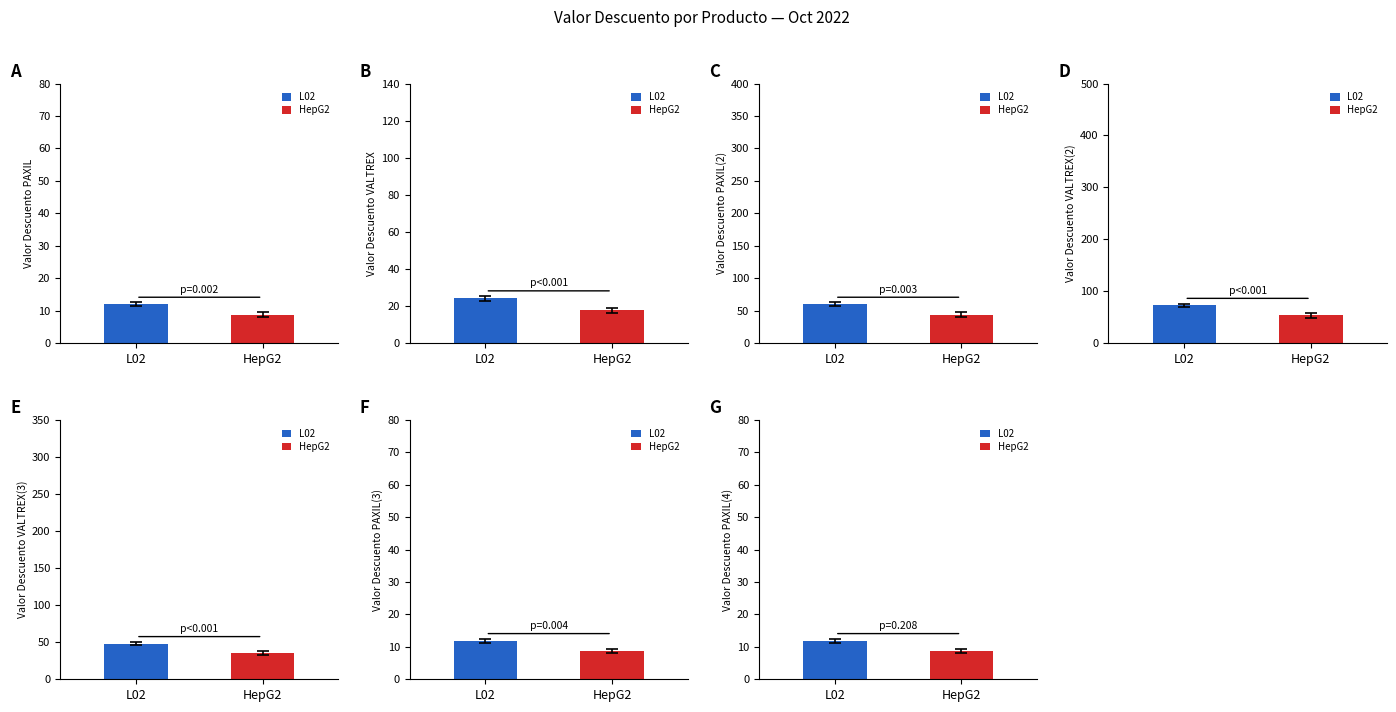

What is the lowest value of the HepG2 series?

8.7